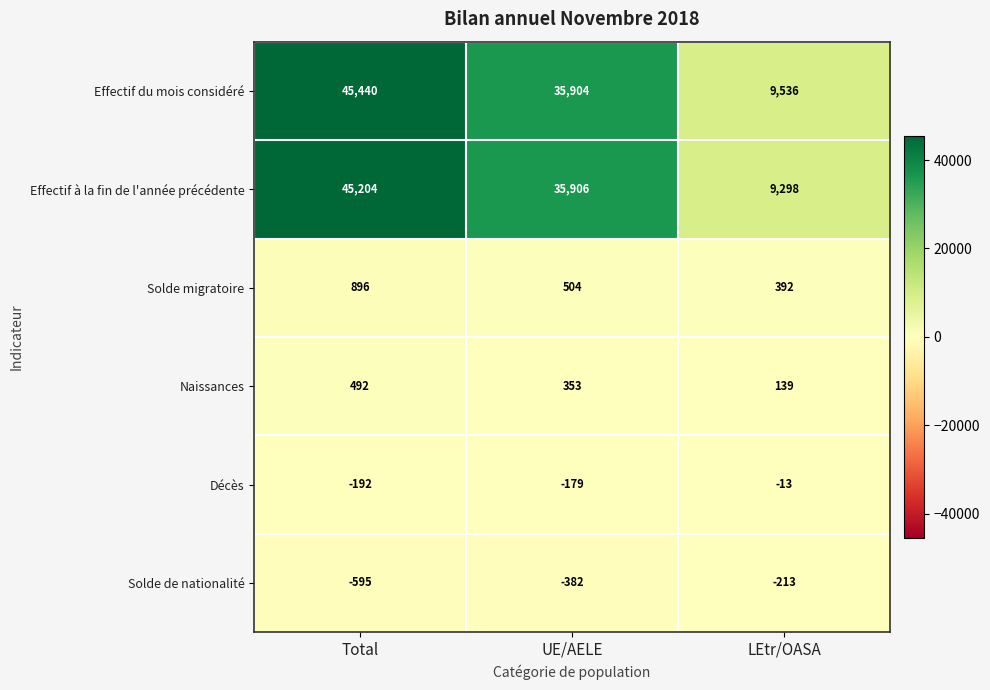

The Solde de nationalité series shows -805 at Total. True or false?

False